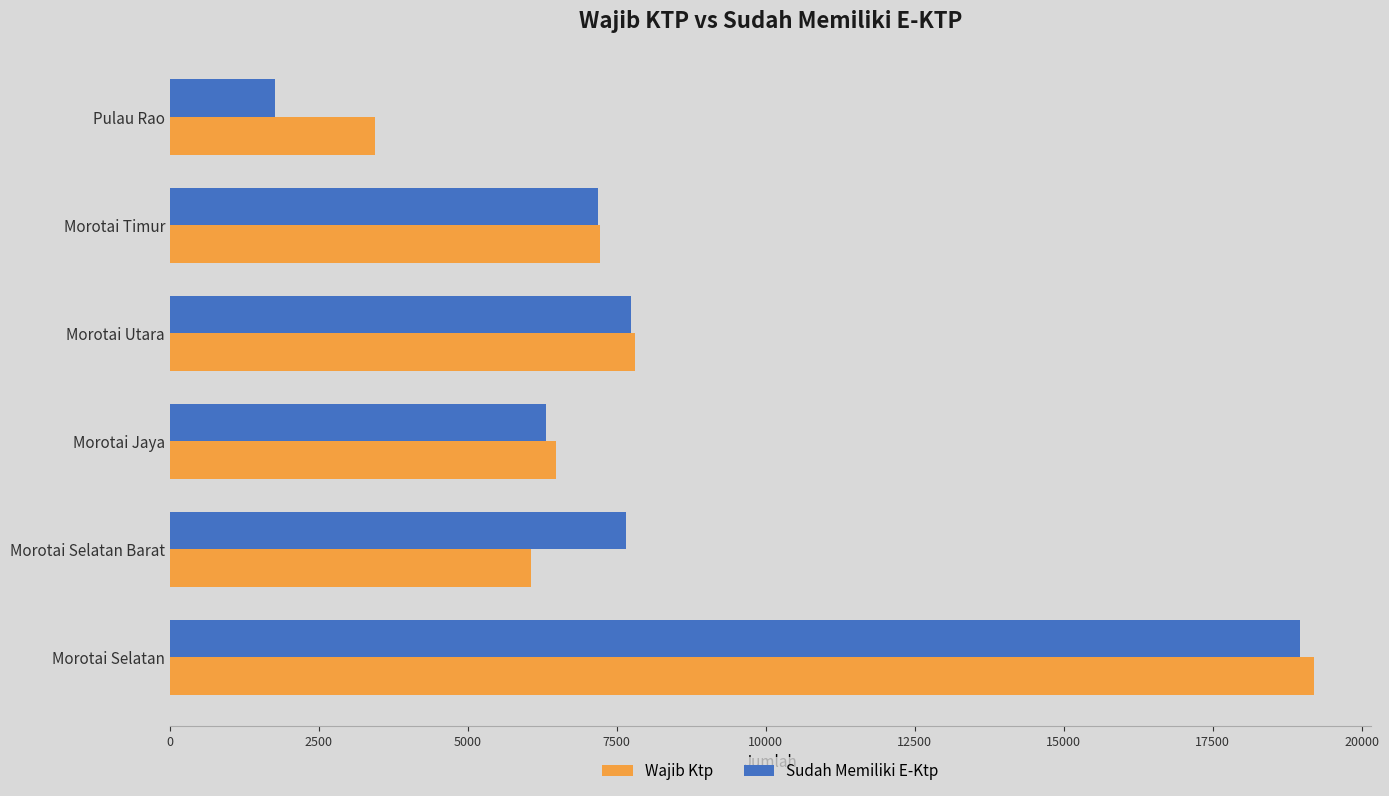

What are all the series names shown in the legend?

Wajib Ktp, Sudah Memiliki E-Ktp